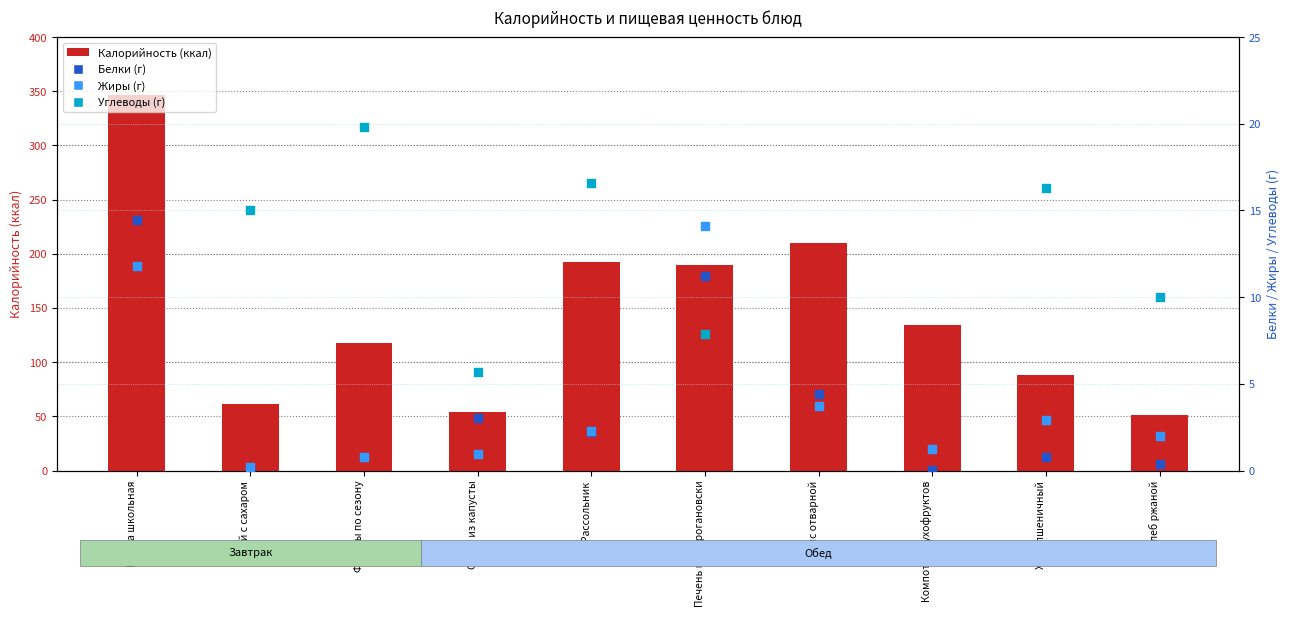

Which series reaches the minimum Y coordinate?

Белки